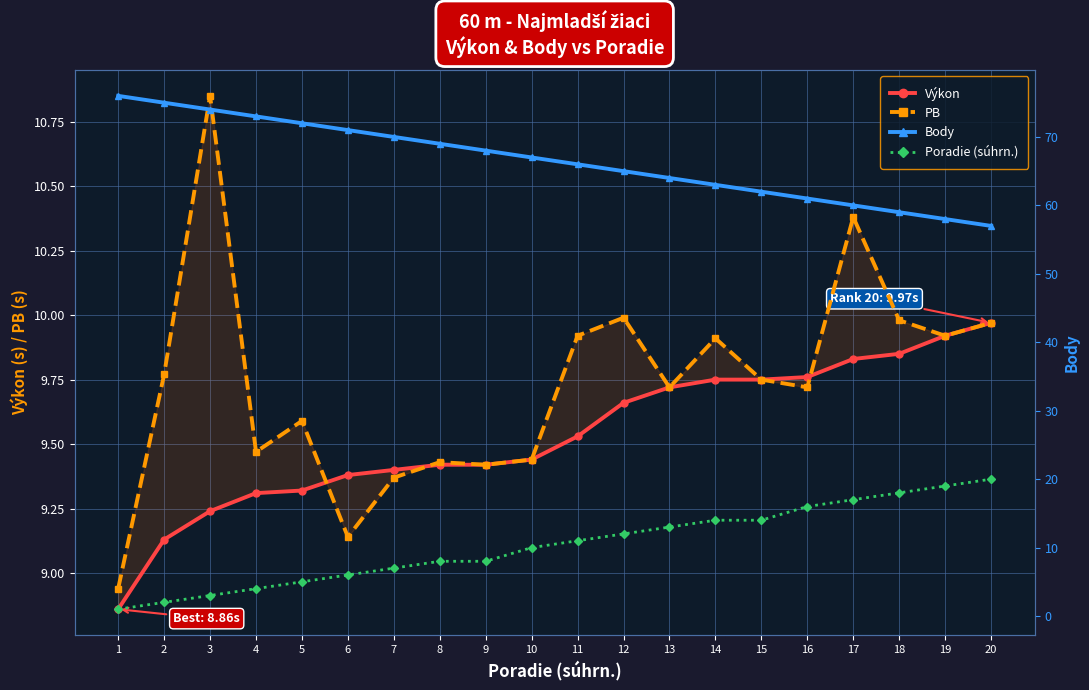

Which series has the largest range (max minus min)?

Body